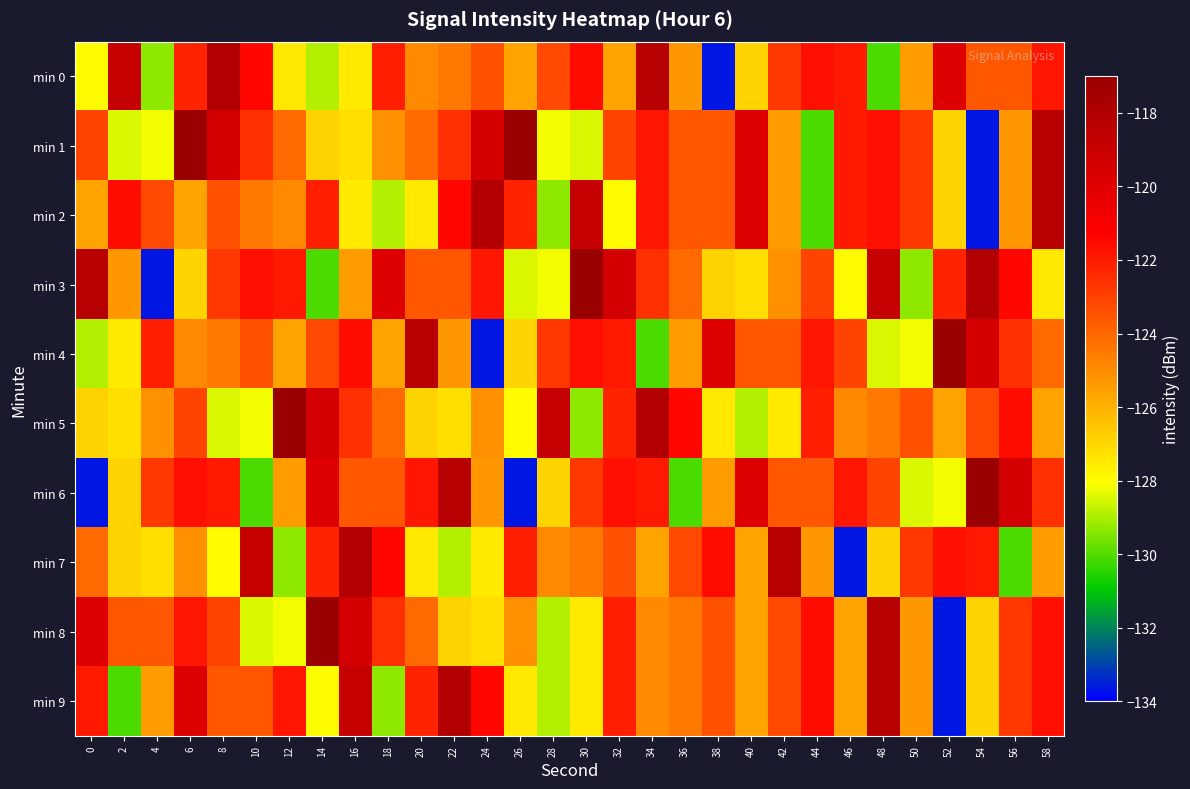

What is the difference between the highest and lowest values at 32?

8.5